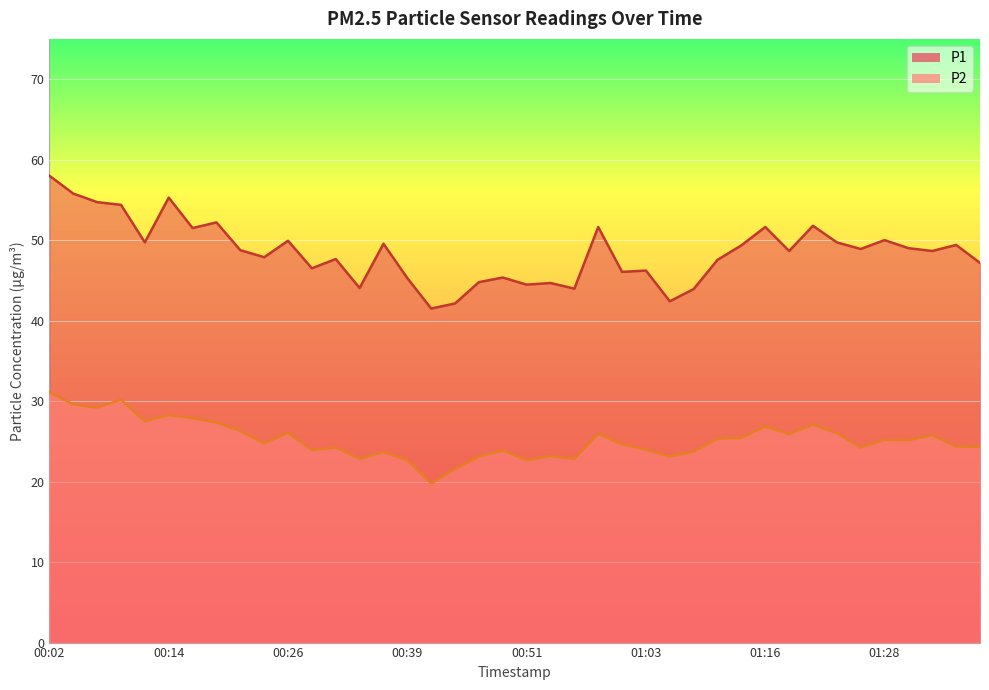

How many data points in P1 are above 48?

22